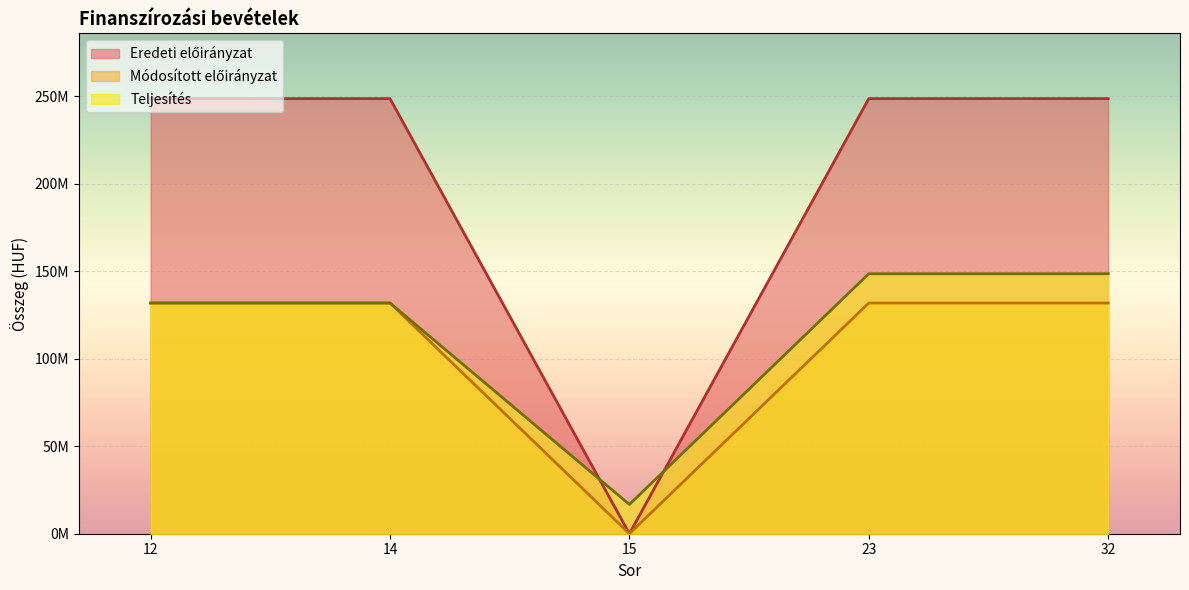

What are all the series names shown in the legend?

Teljesítés, Eredeti előirányzat, Módosított előirányzat